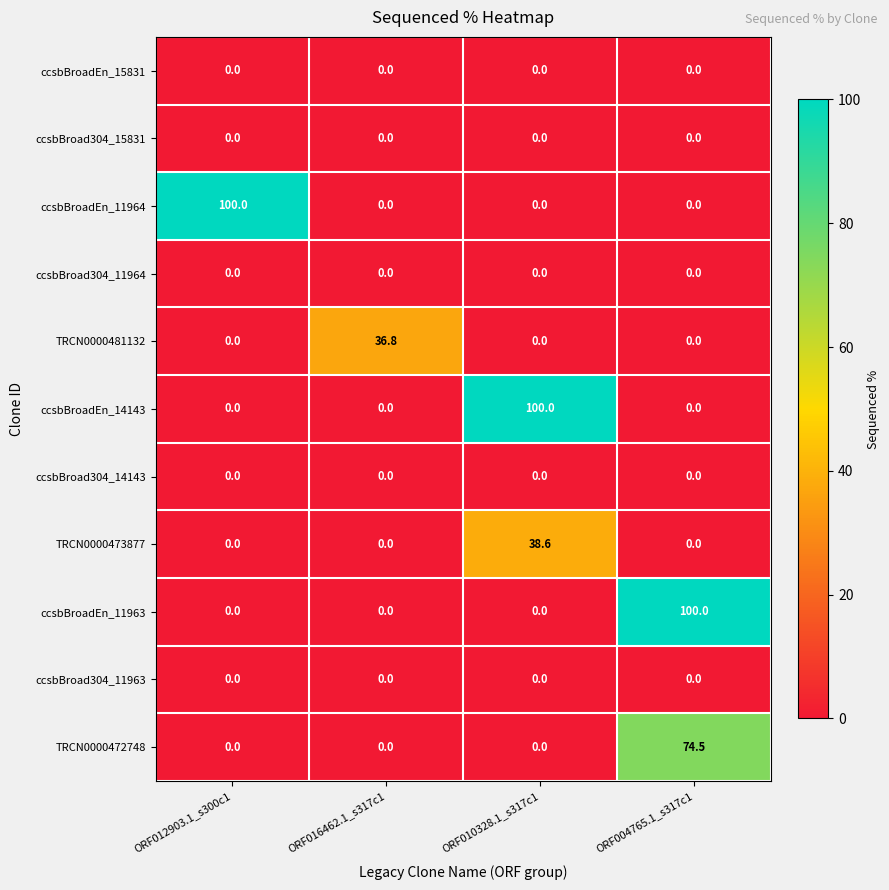

True or false: ccsbBroadEn_14143 has a value of 42.7 at ORF016462.1_s317c1.

False